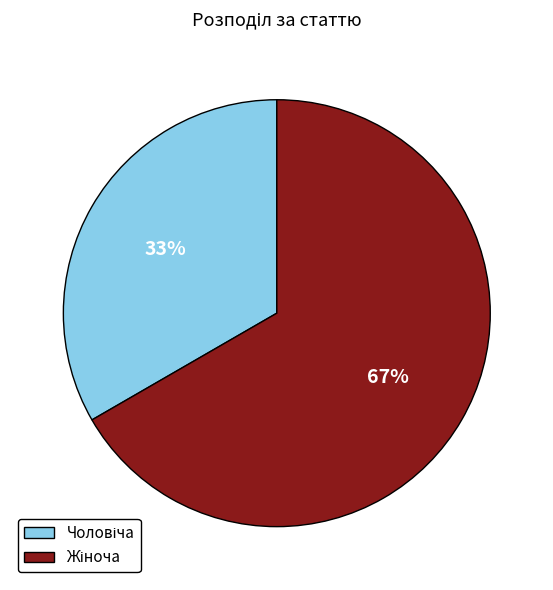

Is there any slice that represents more than half of the pie?

Yes